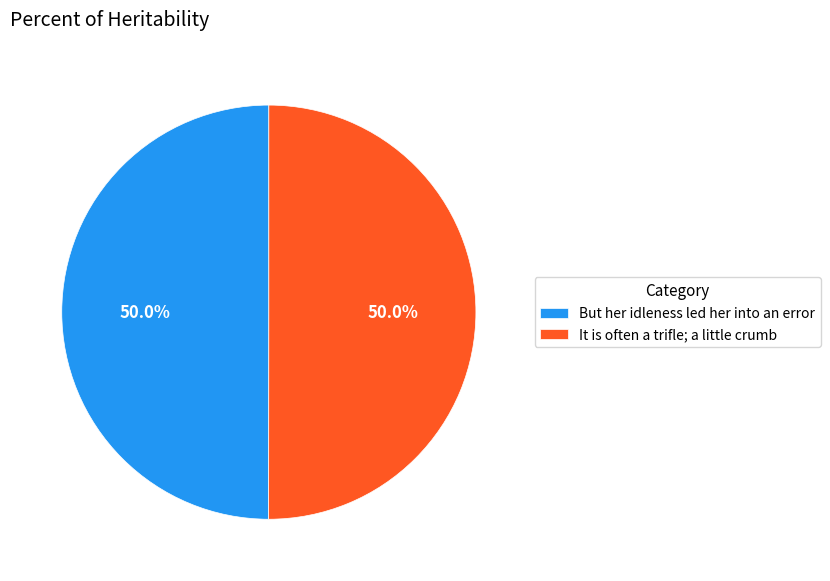

What percentage is NOT represented by But her idleness led her into an error?

50.0%